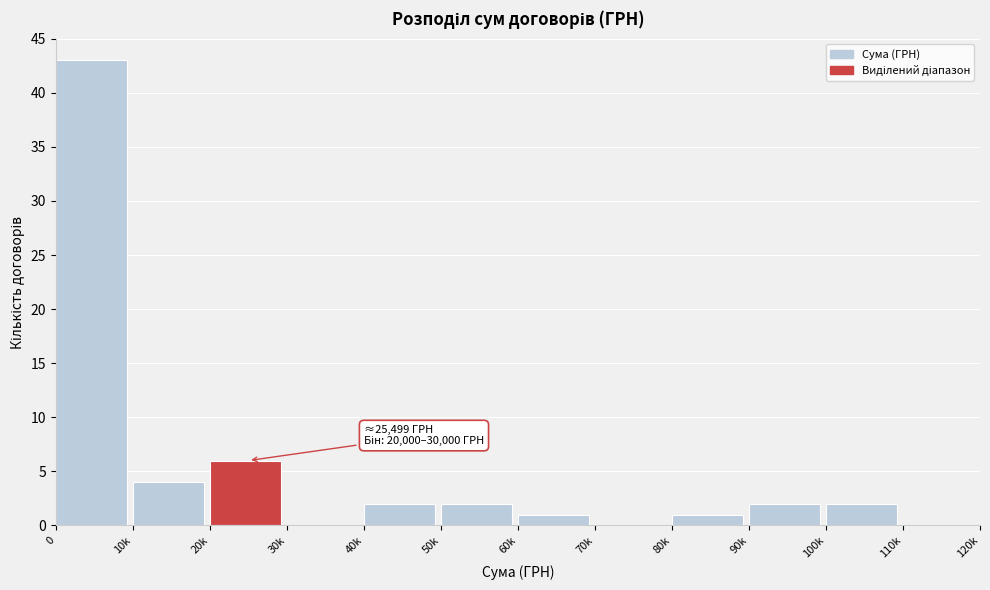

Reading left to right, list all the values displayed in this chart.

0=43	10k=4	20k=6	30k=0	40k=2	50k=2	60k=1	70k=0	80k=1	90k=2	100k=2	110k=0